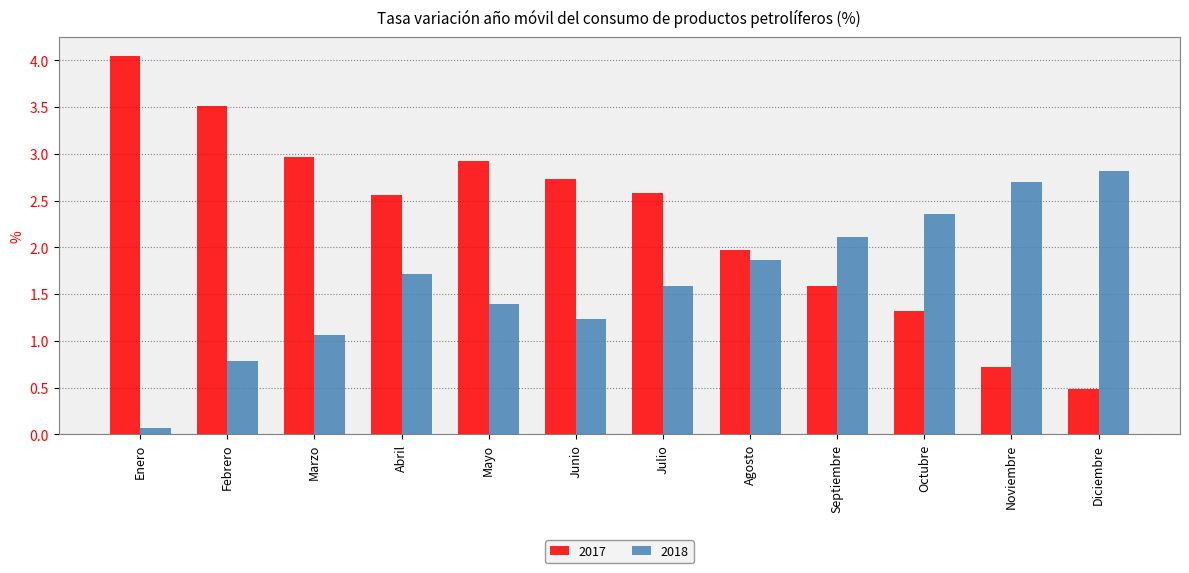

List the series in order of their peak value, lowest first.

2018, 2017